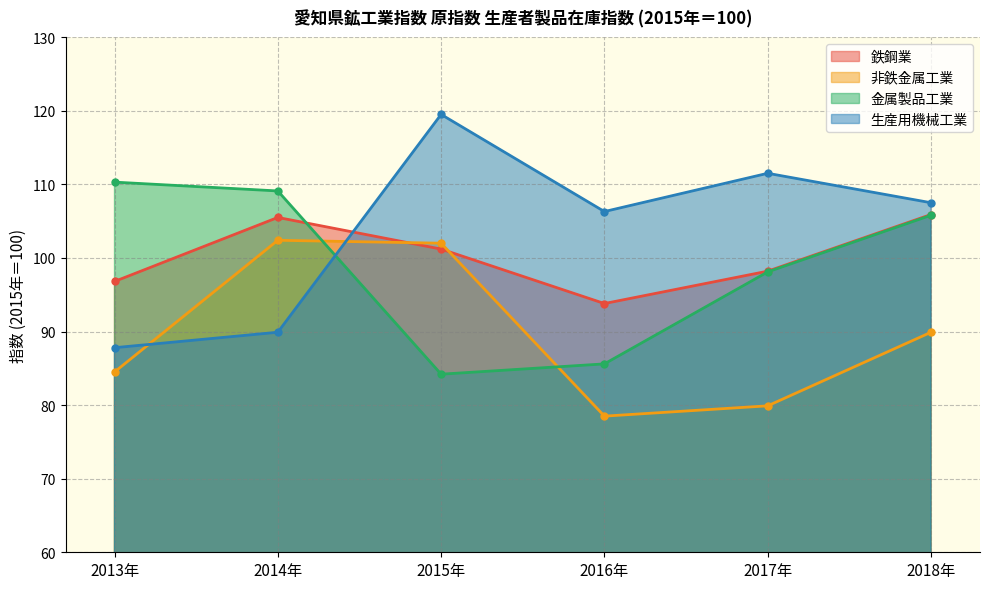

What is the label of the 4th point from the left?

2016年